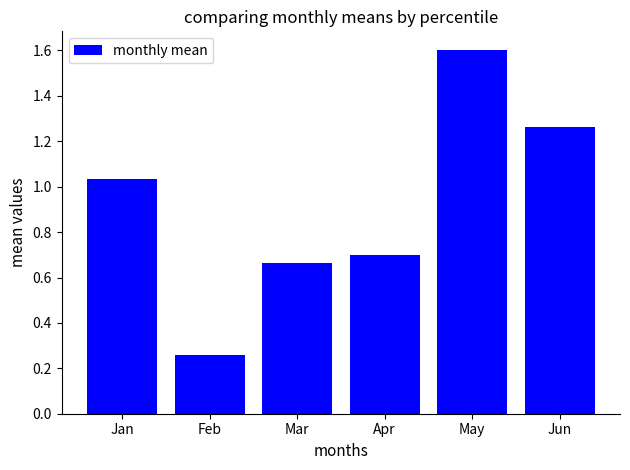

Read the value at May.

1.6